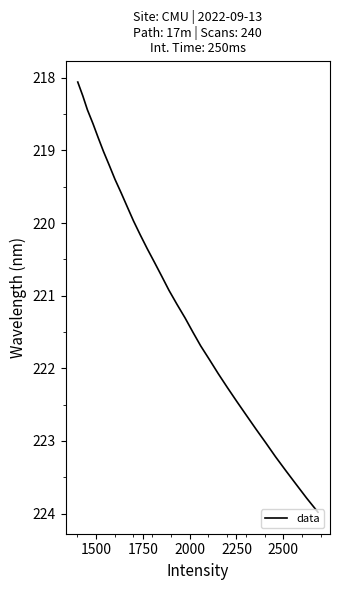

What is the maximum value shown in the chart?

224.0